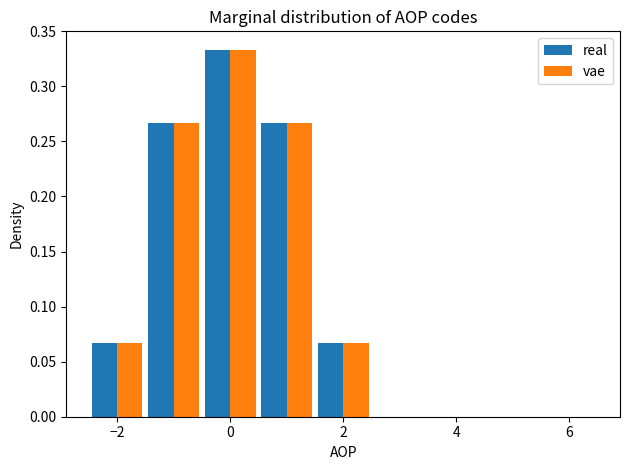

What is the height of the real bar covering -1.5 to -0.5 on the x-axis? Neither the bar edges nor the heights are printed on the chart, so give them approximately, as read against the axes.

0.265